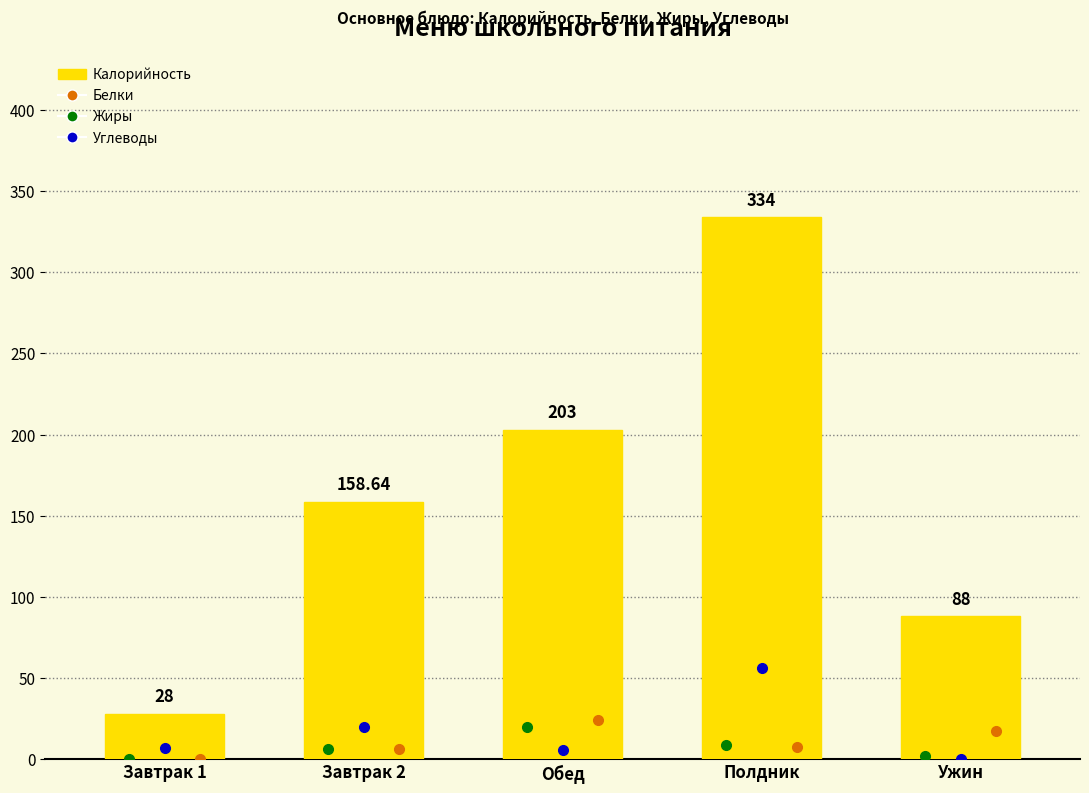

How many categories are shown in the chart?

5